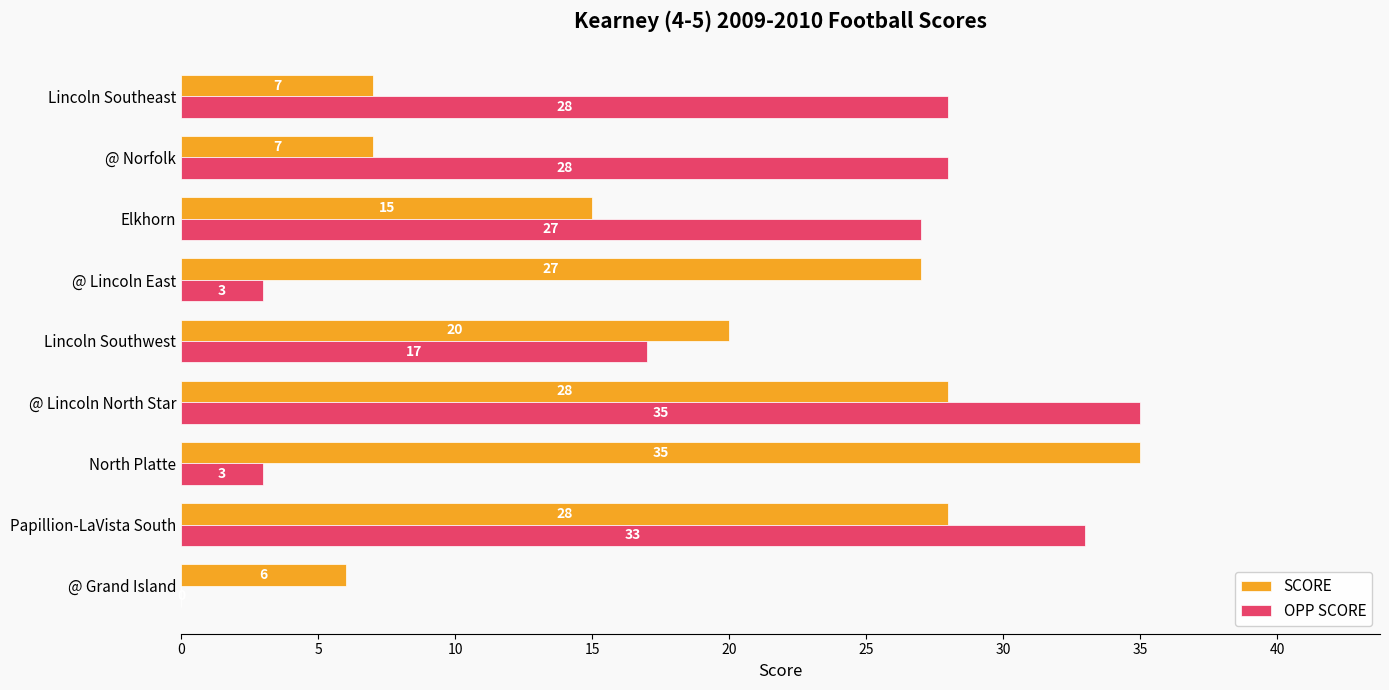

Is it true that OPP SCORE equals 0 at @ Grand Island?

True